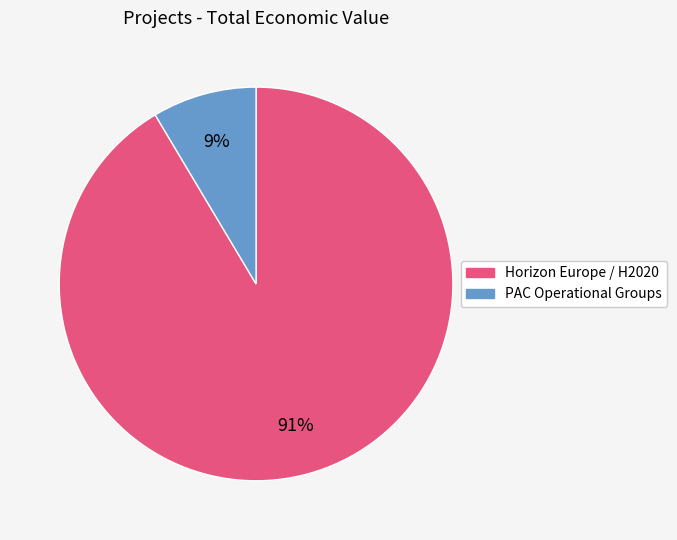

Is there any slice that represents more than half of the pie?

Yes